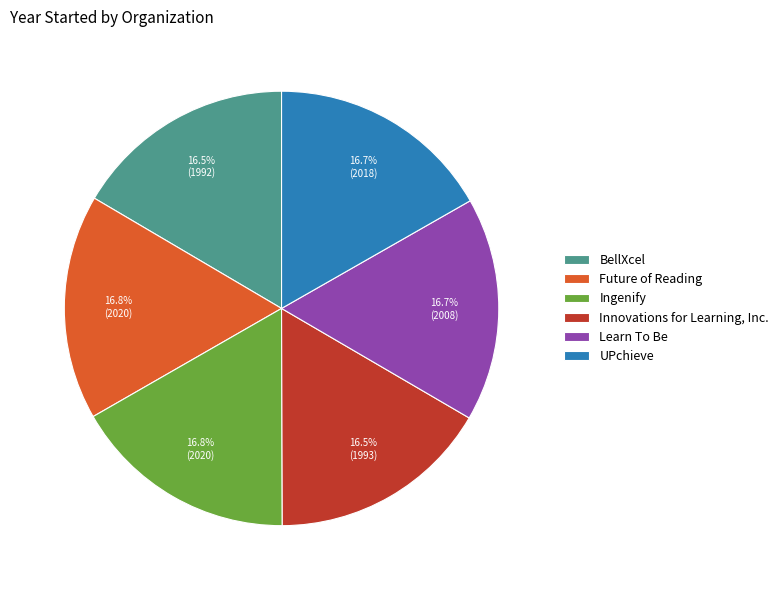

How much of the chart is everything except BellXcel?

83.5%